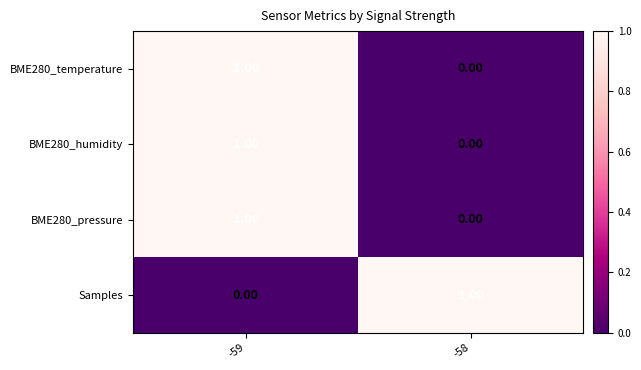

List the labels in order of BME280_temperature value, smallest first.

-58, -59